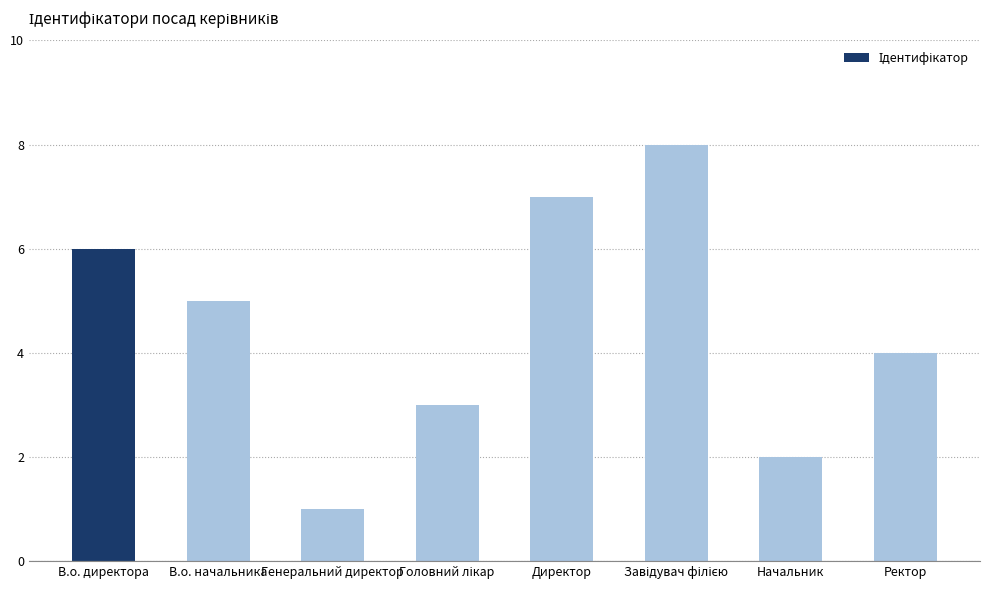

How many categories are shown in the chart?

8